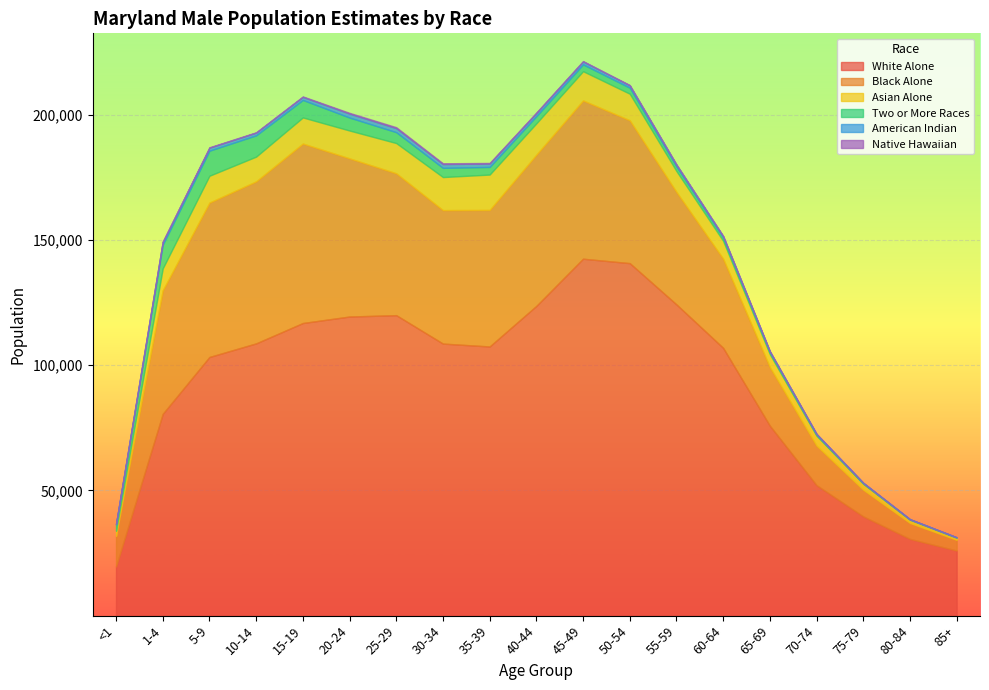

Between 15-19 and 30-34, which is larger?

15-19